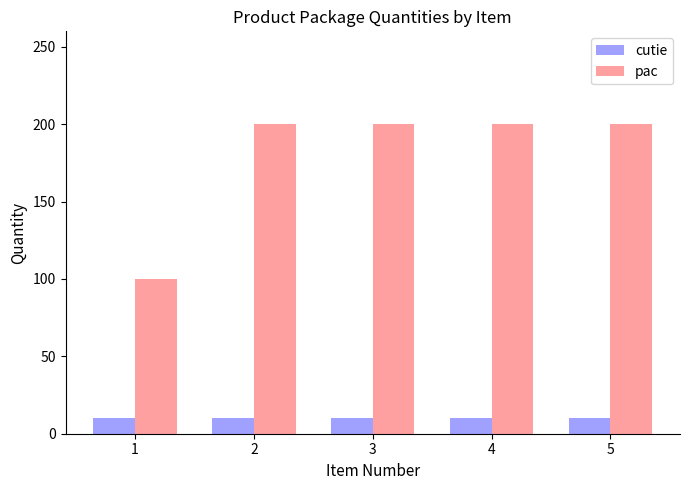

List the series in order of their peak value, highest first.

pac, cutie